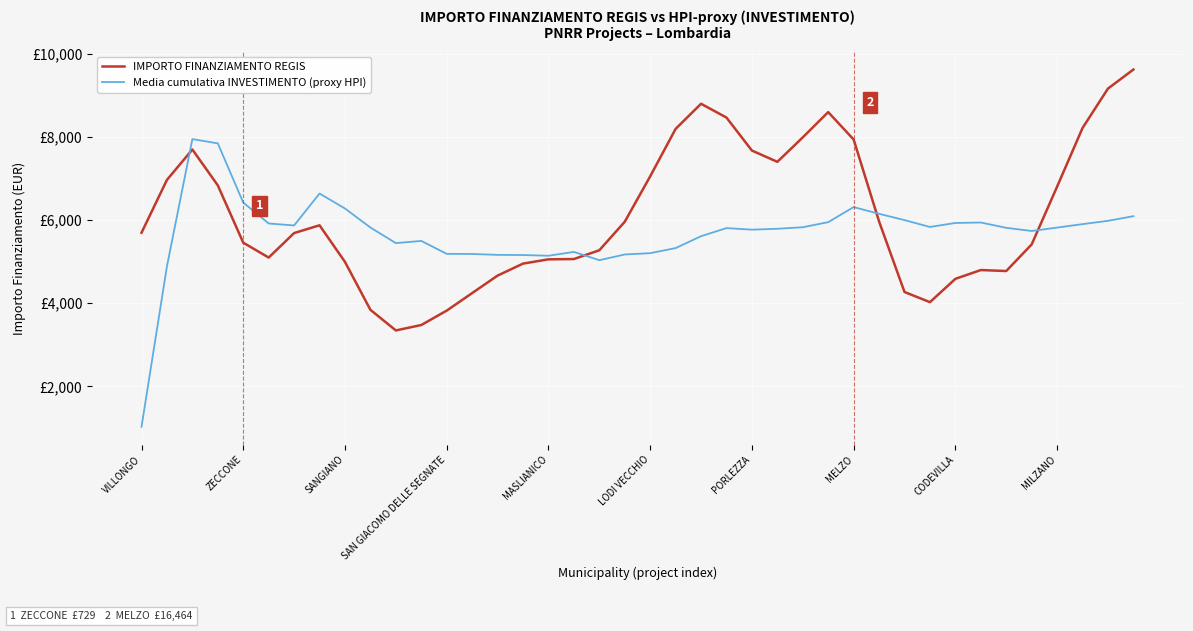

What are all the series names shown in the legend?

IMPORTO FINANZIAMENTO REGIS, Media cumulativa INVESTIMENTO (proxy HPI)